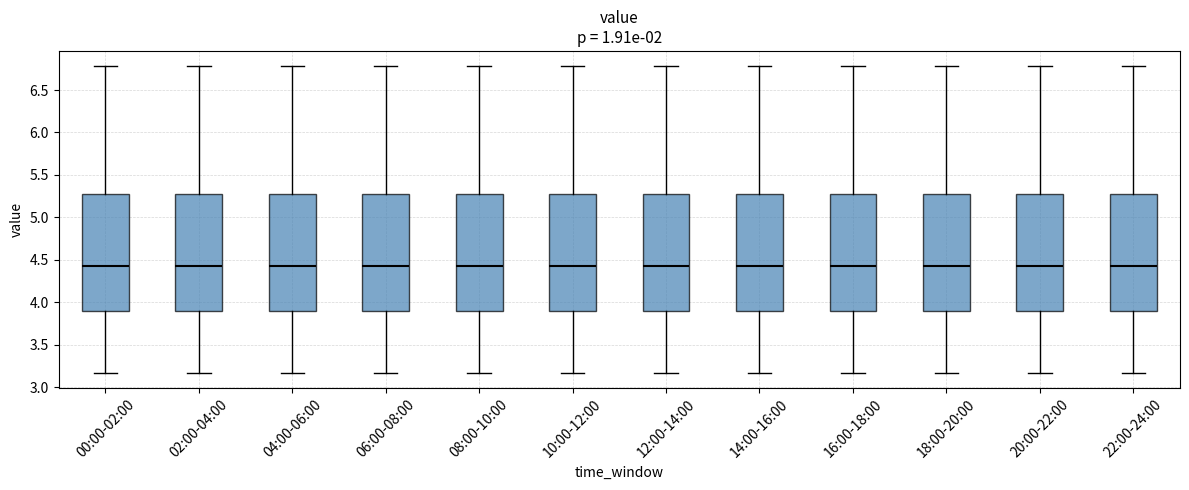

Reading left to right, transcribe this box plot: for each box, give where its median line is, the range the box spans, and where its two whiskers end, as read against the y-axis. The values are not printed on the chart, so give them approximately, as read against the axis.

00:00-02:00: median 4.45, box 3.90 to 5.30, whiskers 3.15 to 6.80
02:00-04:00: median 4.45, box 3.90 to 5.30, whiskers 3.15 to 6.80
04:00-06:00: median 4.45, box 3.90 to 5.30, whiskers 3.15 to 6.80
06:00-08:00: median 4.45, box 3.90 to 5.30, whiskers 3.15 to 6.80
08:00-10:00: median 4.45, box 3.90 to 5.30, whiskers 3.15 to 6.80
10:00-12:00: median 4.45, box 3.90 to 5.30, whiskers 3.15 to 6.80
12:00-14:00: median 4.45, box 3.90 to 5.30, whiskers 3.15 to 6.80
14:00-16:00: median 4.45, box 3.90 to 5.30, whiskers 3.15 to 6.80
16:00-18:00: median 4.45, box 3.90 to 5.30, whiskers 3.15 to 6.80
18:00-20:00: median 4.45, box 3.90 to 5.30, whiskers 3.15 to 6.80
20:00-22:00: median 4.45, box 3.90 to 5.30, whiskers 3.15 to 6.80
22:00-24:00: median 4.45, box 3.90 to 5.30, whiskers 3.15 to 6.80